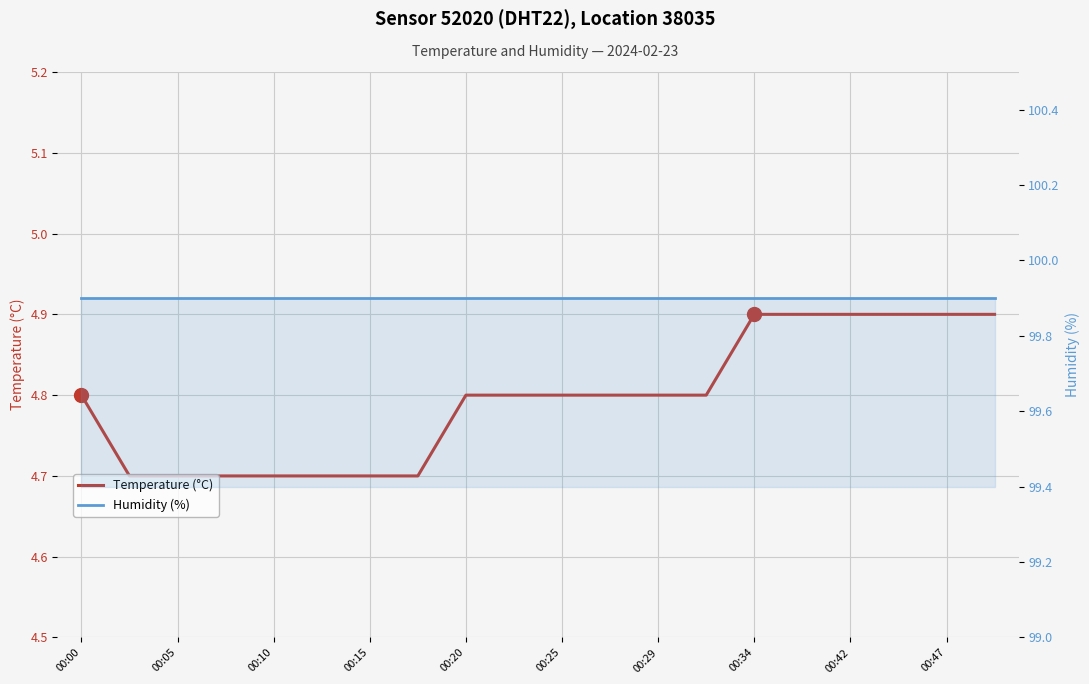

Reading right to left, what are all the values shown in this chart?

Temperature (°C): 4.9	4.9	4.9	4.9	4.9	4.9	4.8	4.8	4.8	4.8	4.8	4.8	4.7	4.7	4.7	4.7	4.7	4.7	4.7	4.8
Humidity (%): 99.9	99.9	99.9	99.9	99.9	99.9	99.9	99.9	99.9	99.9	99.9	99.9	99.9	99.9	99.9	99.9	99.9	99.9	99.9	99.9